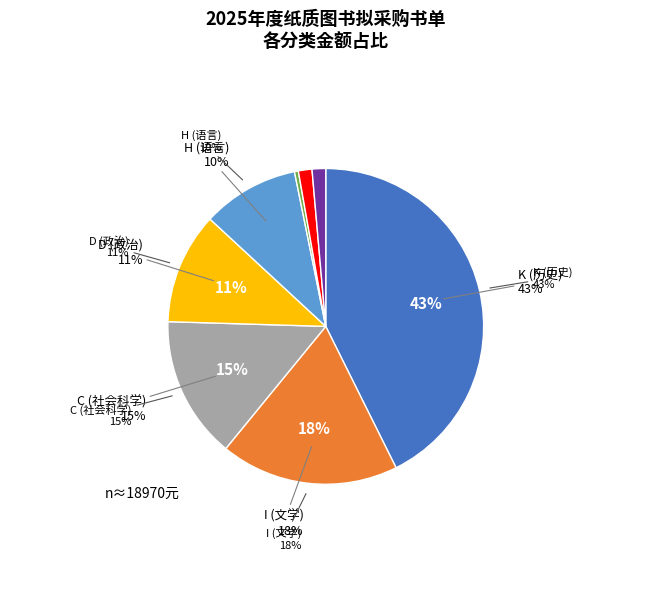

What is the largest slice in the pie chart?

K